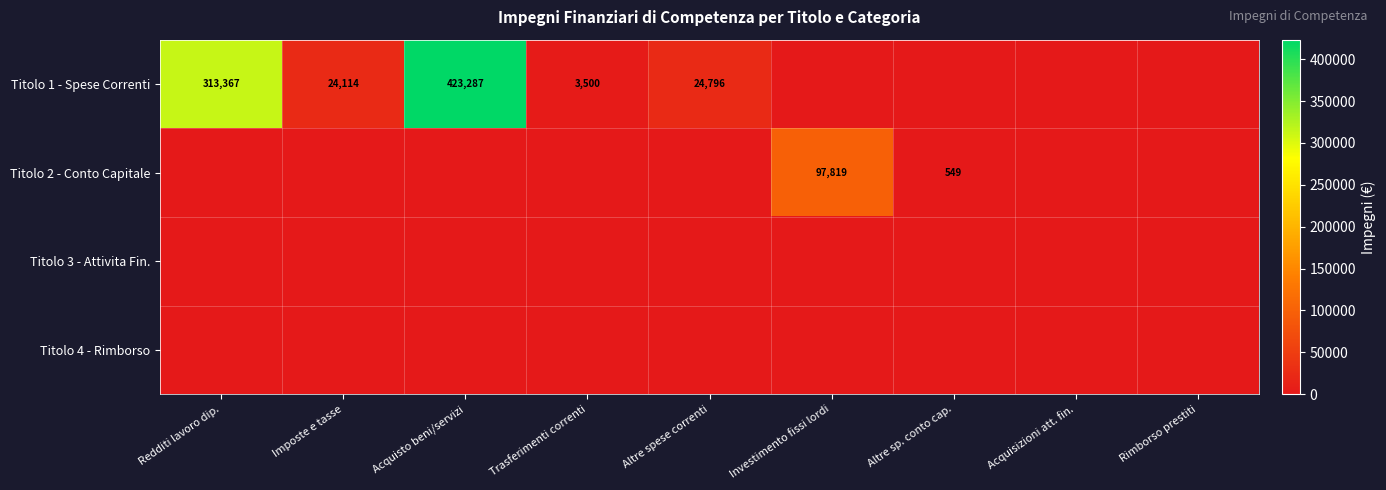

What is the maximum value shown in the chart?

423287.0